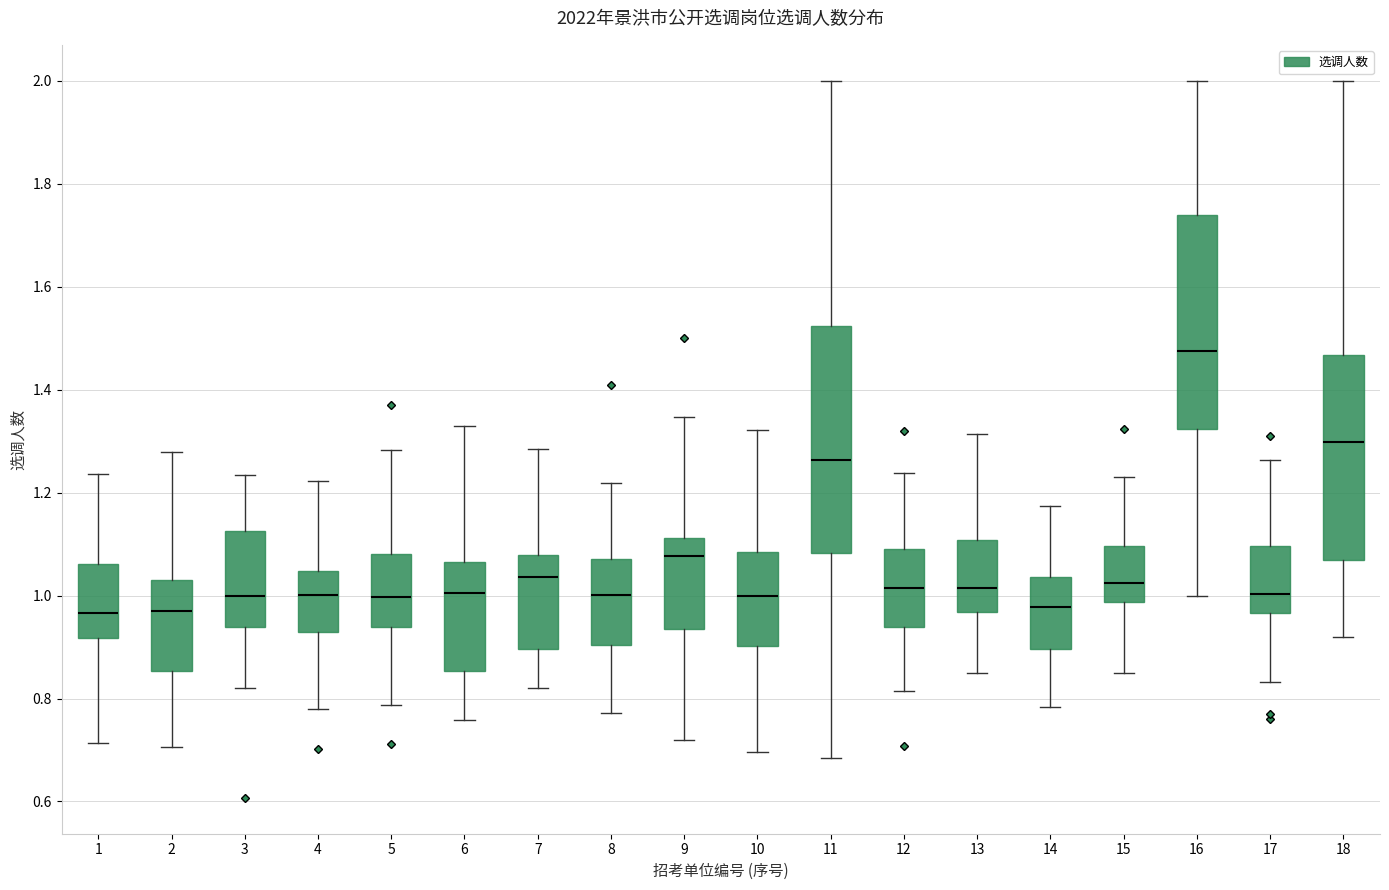

Reading left to right, transcribe this box plot: for each box, give where its median line is, the range the box spans, and where its two whiskers end, as read against the y-axis. The values are not printed on the chart, so give them approximately, as read against the axis.

1: median 0.96, box 0.92 to 1.06, whiskers 0.72 to 1.24
2: median 0.96, box 0.86 to 1.04, whiskers 0.70 to 1.28
3: median 1.00, box 0.94 to 1.12, whiskers 0.82 to 1.24
4: median 1.00, box 0.92 to 1.04, whiskers 0.78 to 1.22
5: median 1.00, box 0.94 to 1.08, whiskers 0.78 to 1.28
6: median 1.00, box 0.86 to 1.06, whiskers 0.76 to 1.32
7: median 1.04, box 0.90 to 1.08, whiskers 0.82 to 1.28
8: median 1.00, box 0.90 to 1.08, whiskers 0.78 to 1.22
9: median 1.08, box 0.94 to 1.12, whiskers 0.72 to 1.34
10: median 1.00, box 0.90 to 1.08, whiskers 0.70 to 1.32
11: median 1.26, box 1.08 to 1.52, whiskers 0.68 to 2.00
12: median 1.02, box 0.94 to 1.08, whiskers 0.82 to 1.24
13: median 1.02, box 0.96 to 1.10, whiskers 0.84 to 1.32
14: median 0.98, box 0.90 to 1.04, whiskers 0.78 to 1.18
15: median 1.02, box 0.98 to 1.10, whiskers 0.84 to 1.22
16: median 1.48, box 1.32 to 1.74, whiskers 1.00 to 2.00
17: median 1.00, box 0.96 to 1.10, whiskers 0.84 to 1.26
18: median 1.30, box 1.06 to 1.46, whiskers 0.92 to 2.00